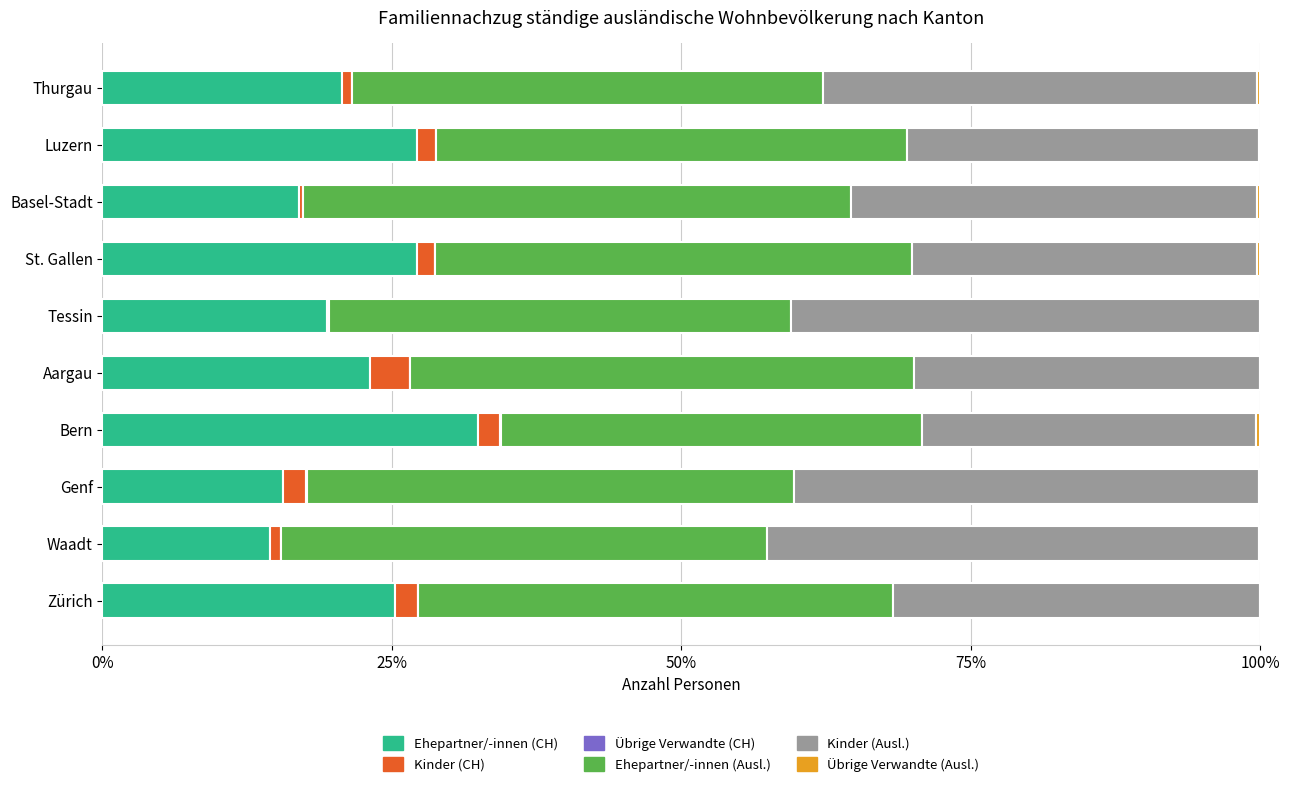

The Ehepartner/-innen (CH) series shows 32.5 at Tessin. True or false?

False